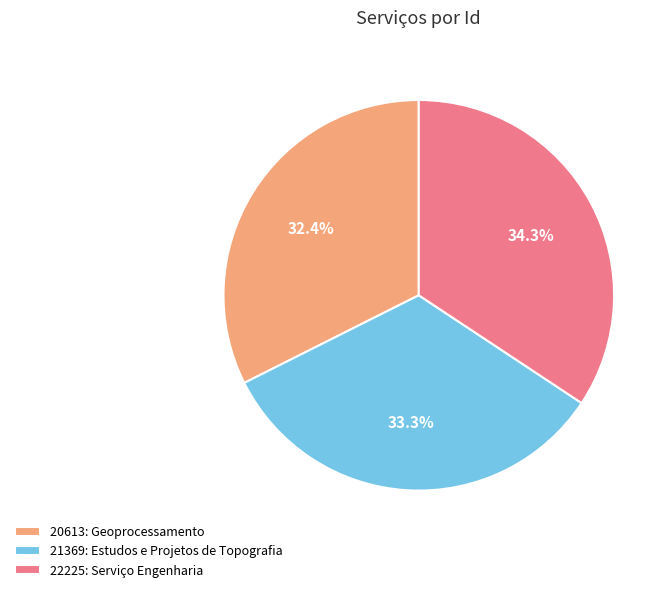

Is it true that 21369: Estudos e Projetos de Topografia is 20% of the pie?

False